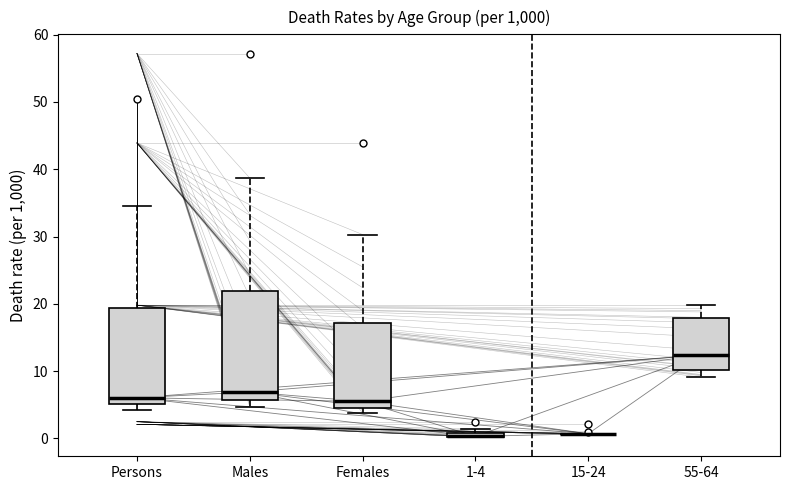

Where is the lower edge of the box for 1-4 on the y-axis? The values are not printed on the chart, so give them approximately, as read against the axis.

0